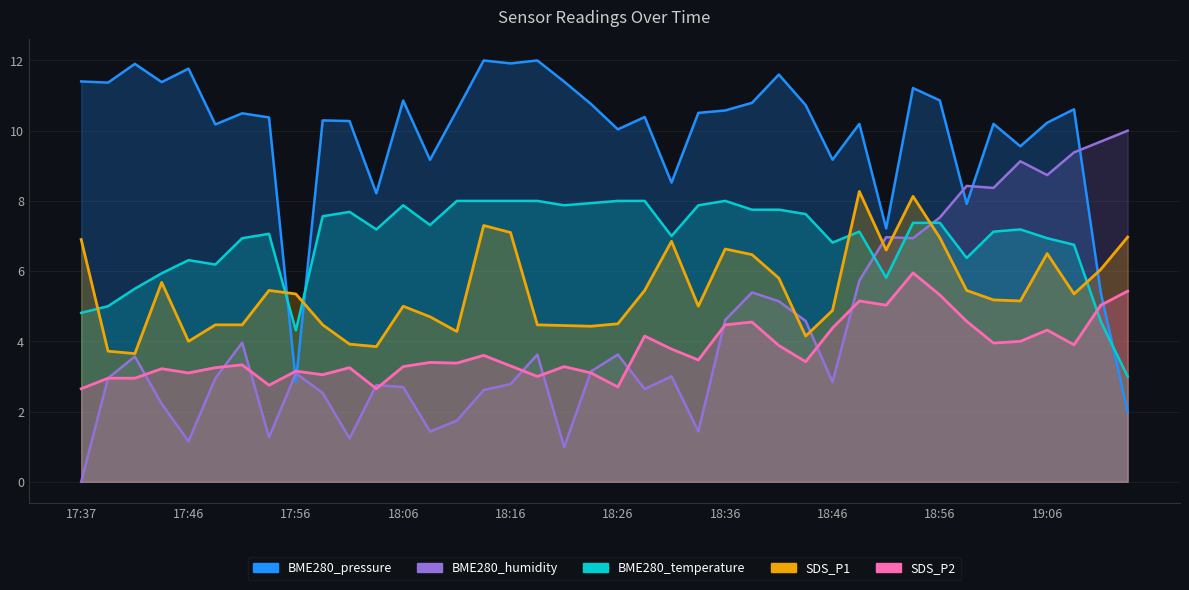

At which category is the sum across all series the highest?

18:53